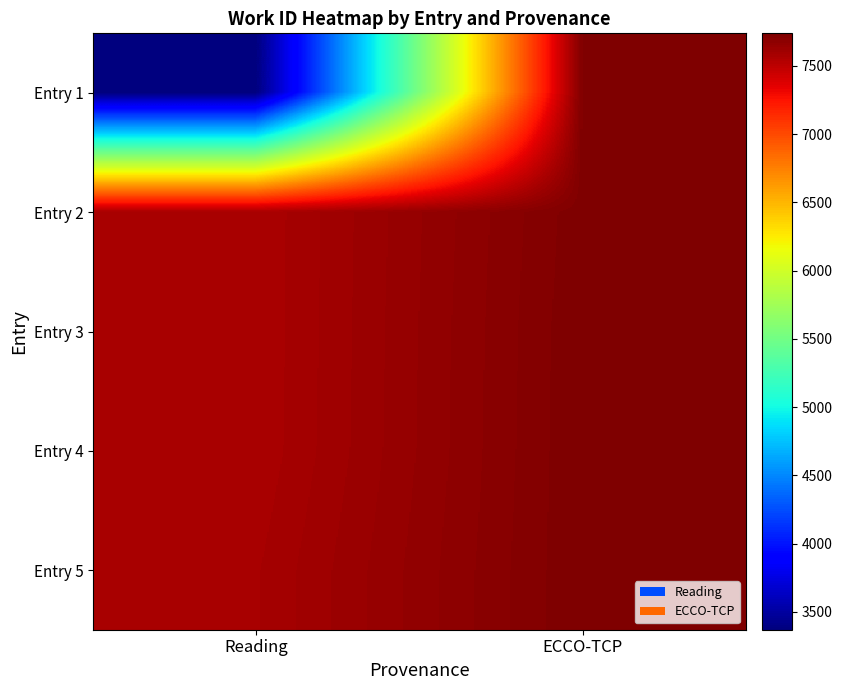

What is the minimum value shown in the chart?

3370